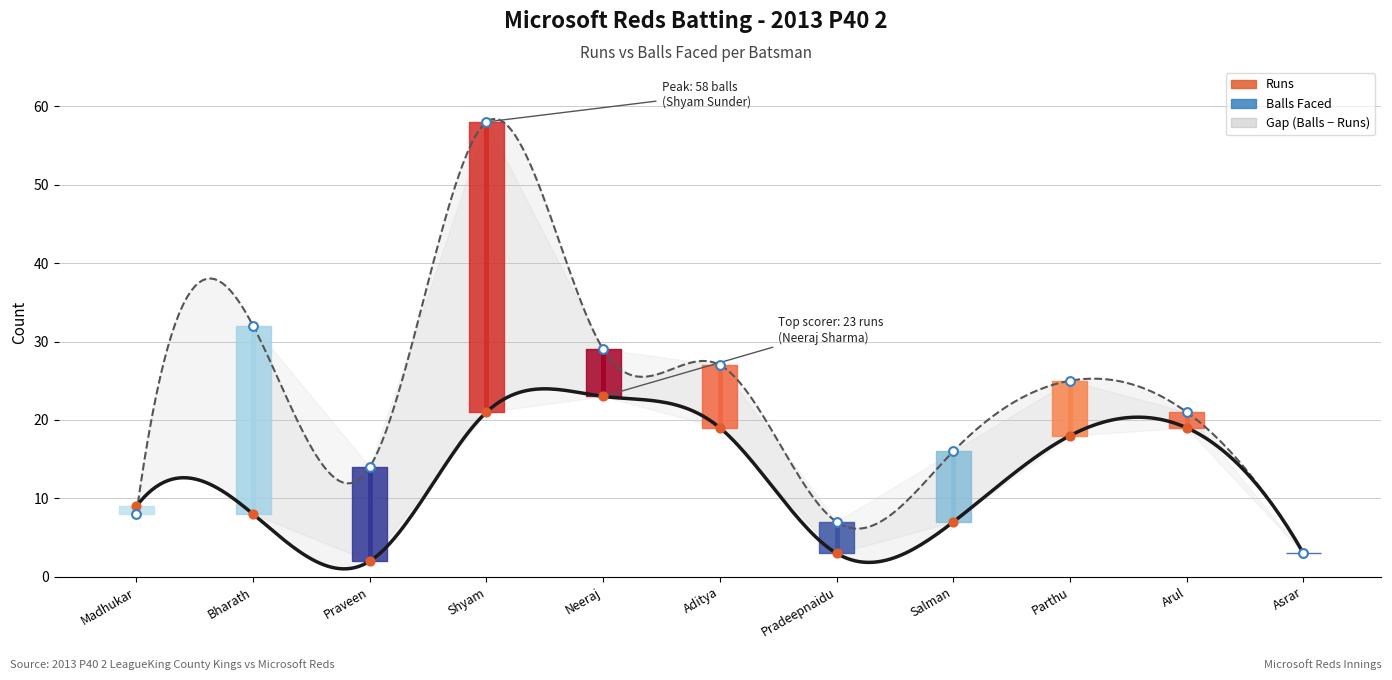

Which series has the widest spread of Y values?

Balls Faced